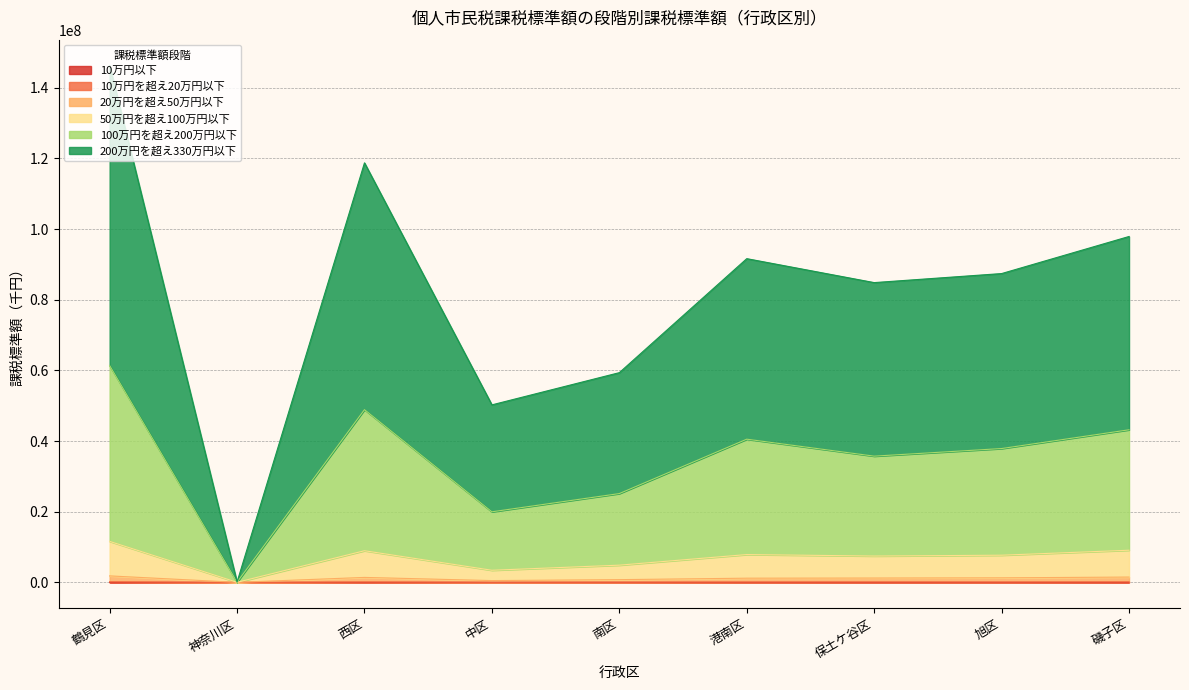

At which category is the sum across all series the highest?

鶴見区